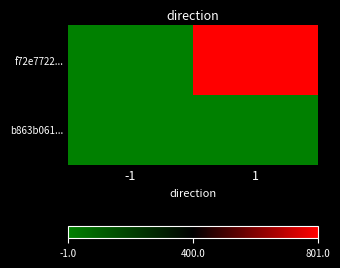

Which has a higher value, -1 or 1?

1